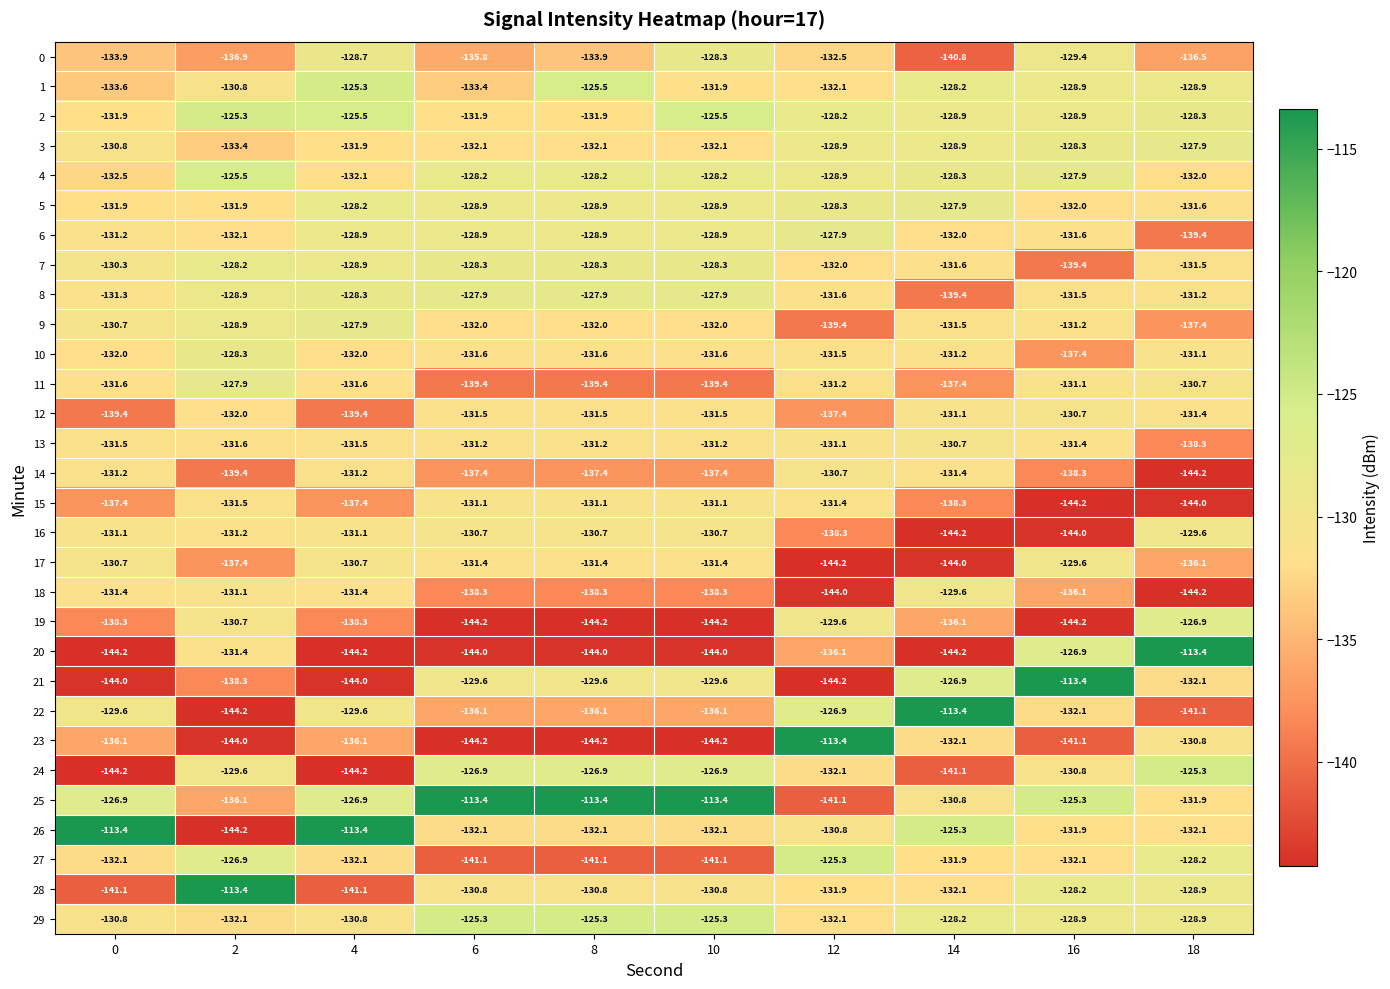

What is the average value of the 27 series?

-133.2